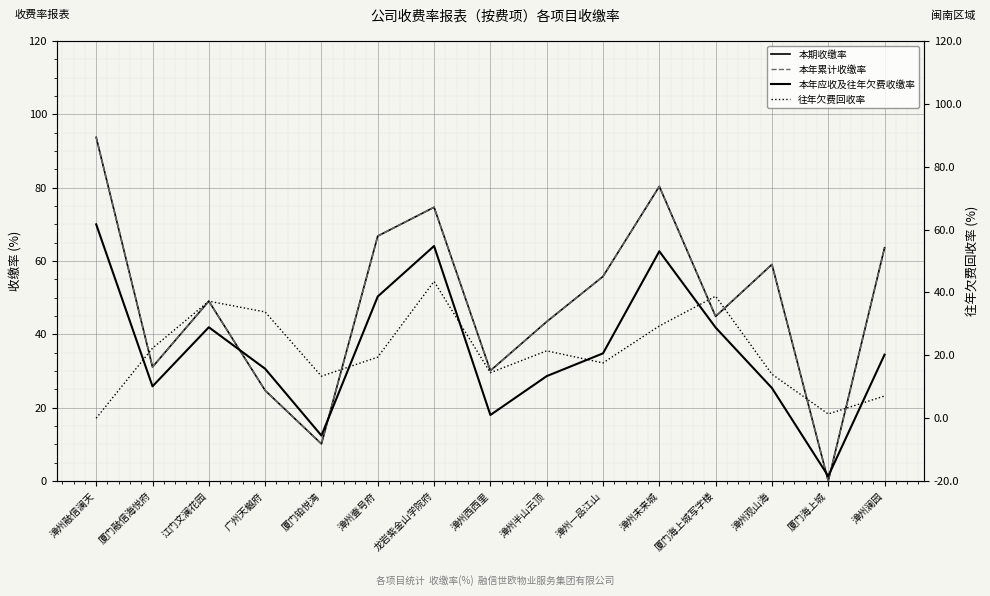

What is the difference between the highest and lowest values at 江门文澜花园?

11.8